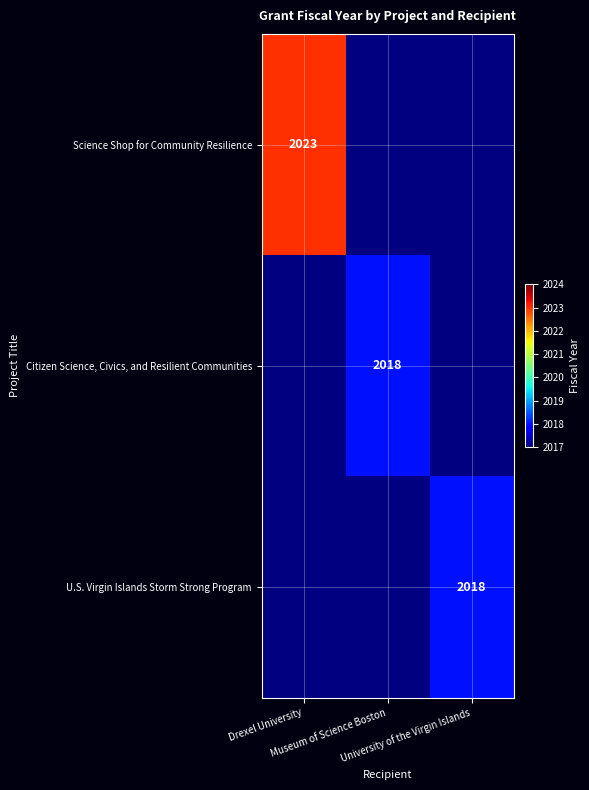

How many series are shown in this chart?

3